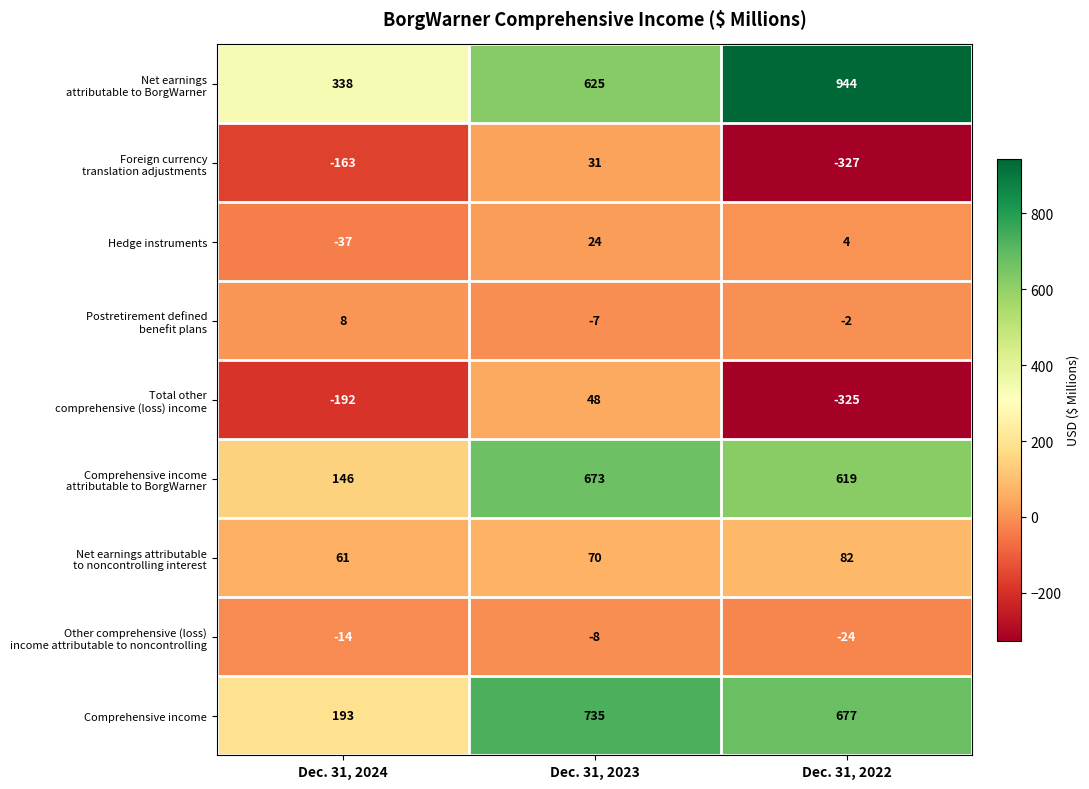

What is the total value across all series at Dec. 31, 2022?

1648